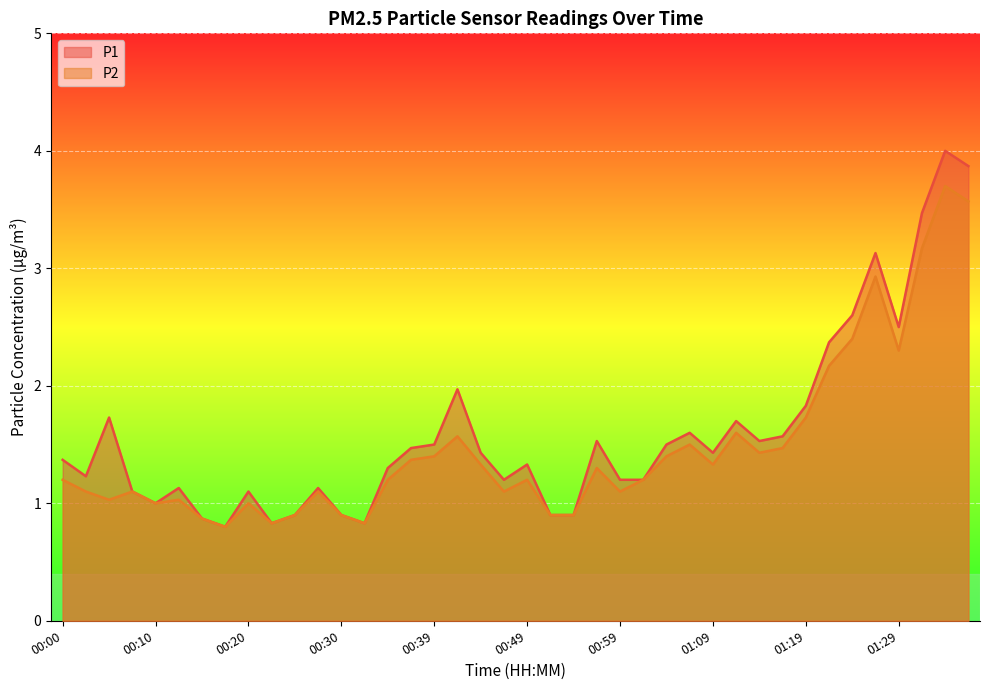

How many data points in P2 are less than 1?

8